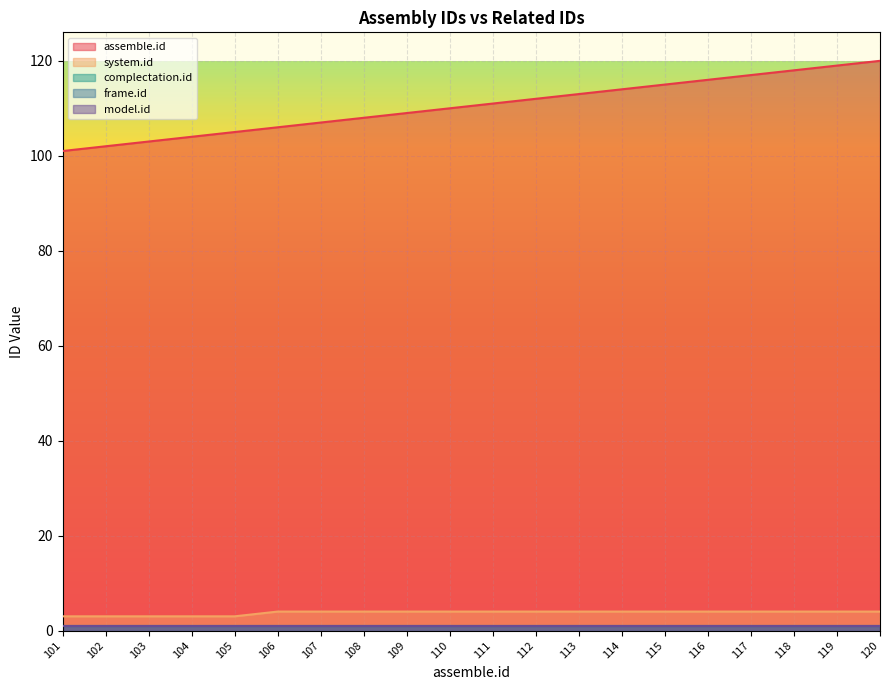

At which category is the sum across all series the highest?

120